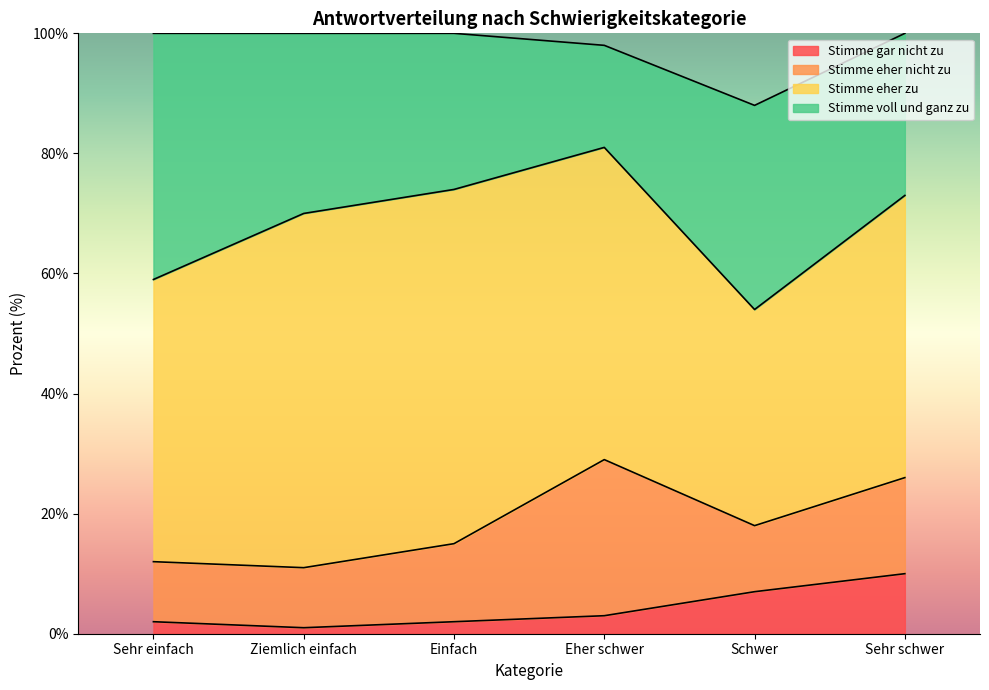

Is the value of Stimme eher nicht zu at Ziemlich einfach greater than the value of Stimme voll und ganz zu at Ziemlich einfach?

No